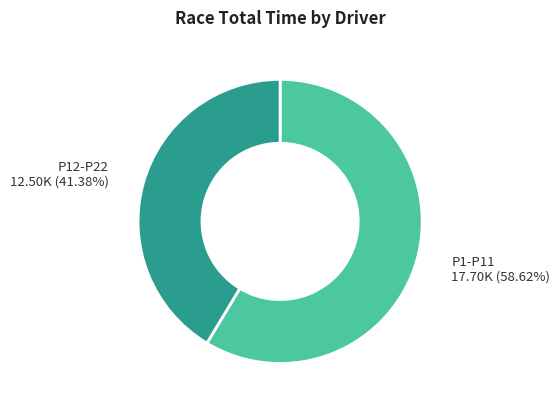

Is there any slice that represents more than half of the pie?

Yes